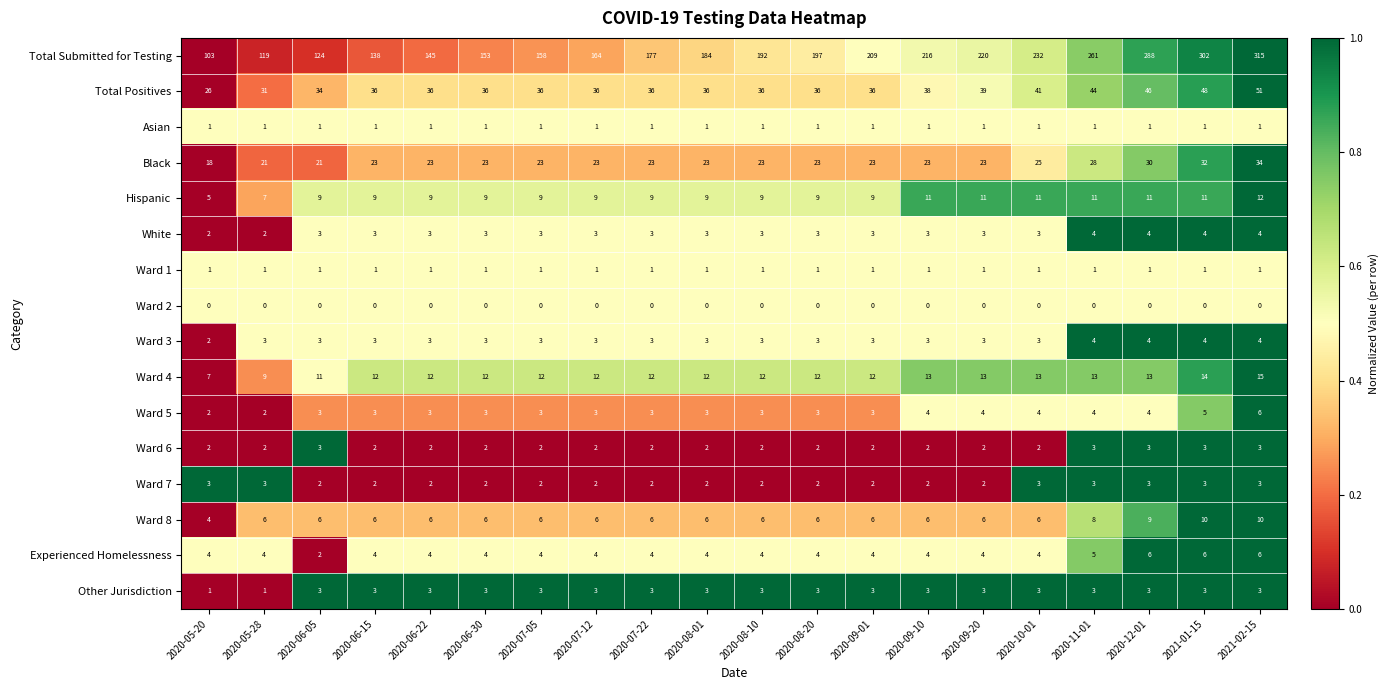

Where is Ward 4 nearest to the value 11?

2020-06-05